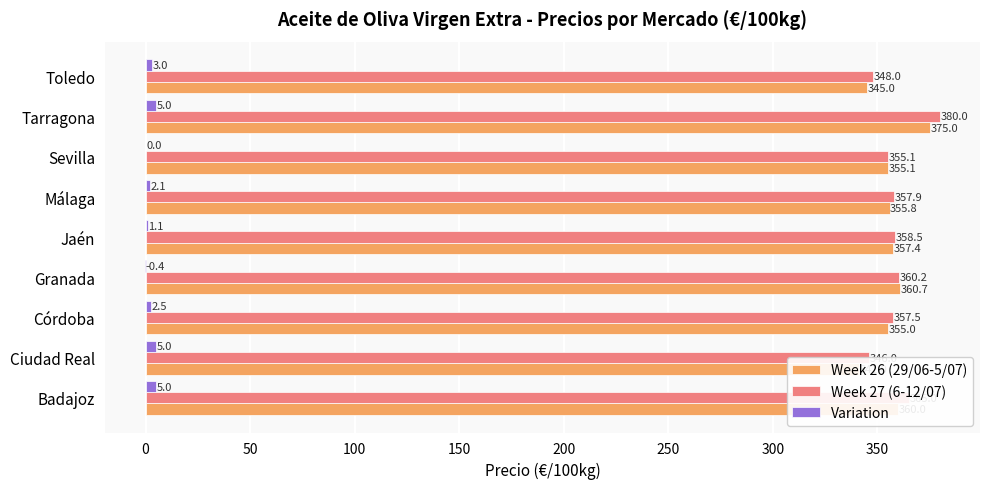

Which series has the largest total across all categories?

Week 27 (6-12/07)